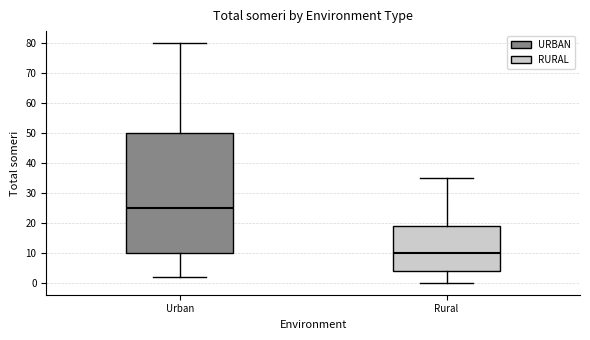

Which box's median line is the lowest?

Rural